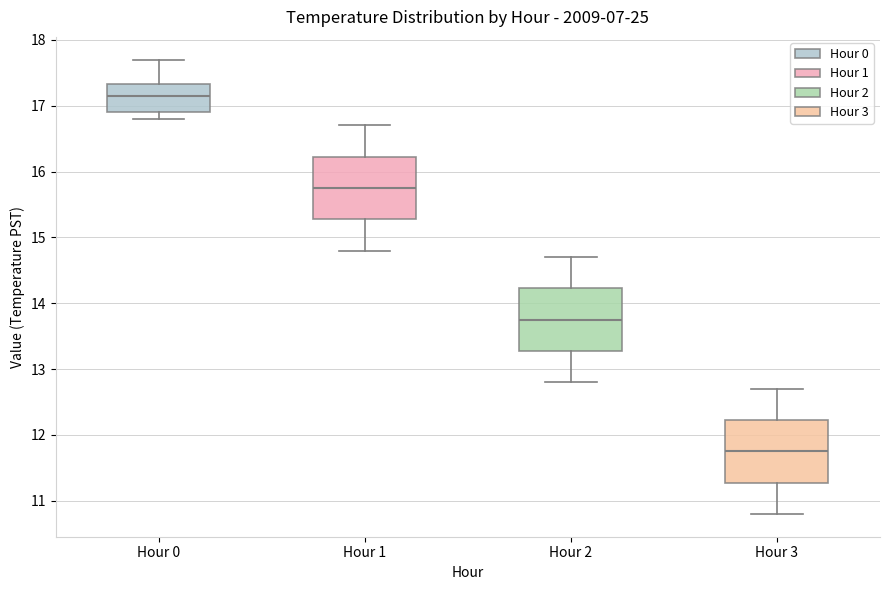

Which box's median line is the lowest?

Hour 3